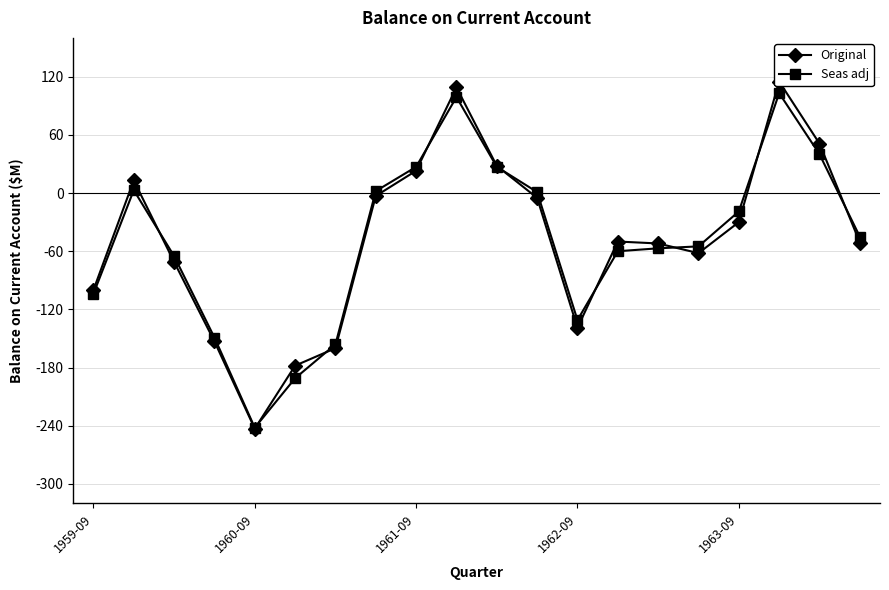

What is the smallest value displayed?

-243